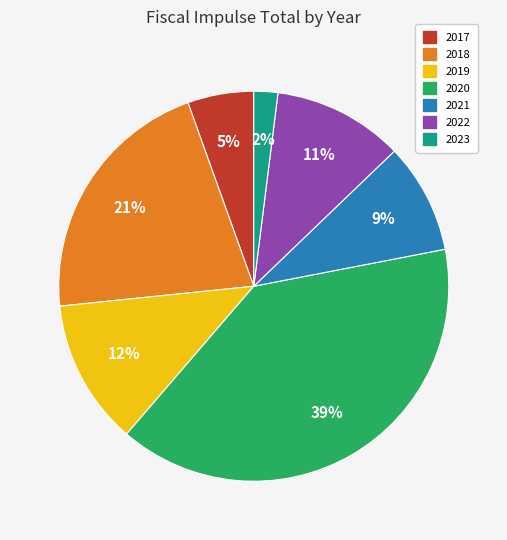

Count the number of slices in the pie.

7